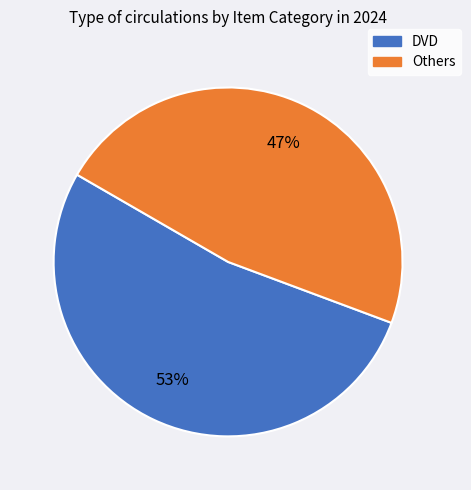

Is there a majority slice in this chart?

Yes